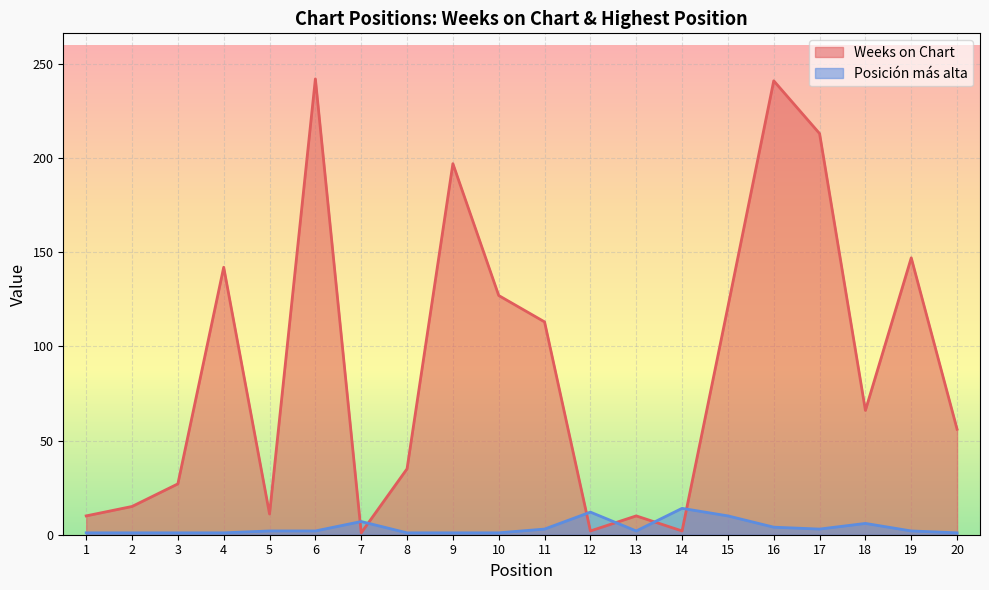

True or false: Weeks on Chart has a value of 339 at 9.

False